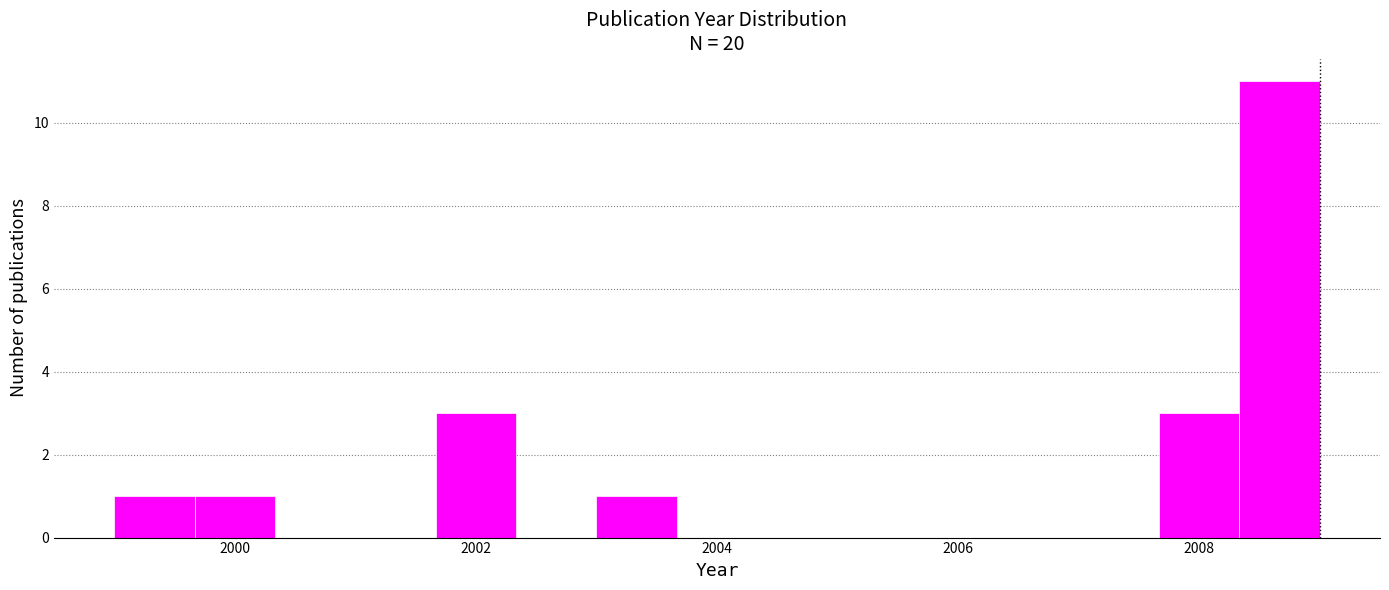

Read against the x-axis, roughly where is the centre of the tallest bar?

2008.6